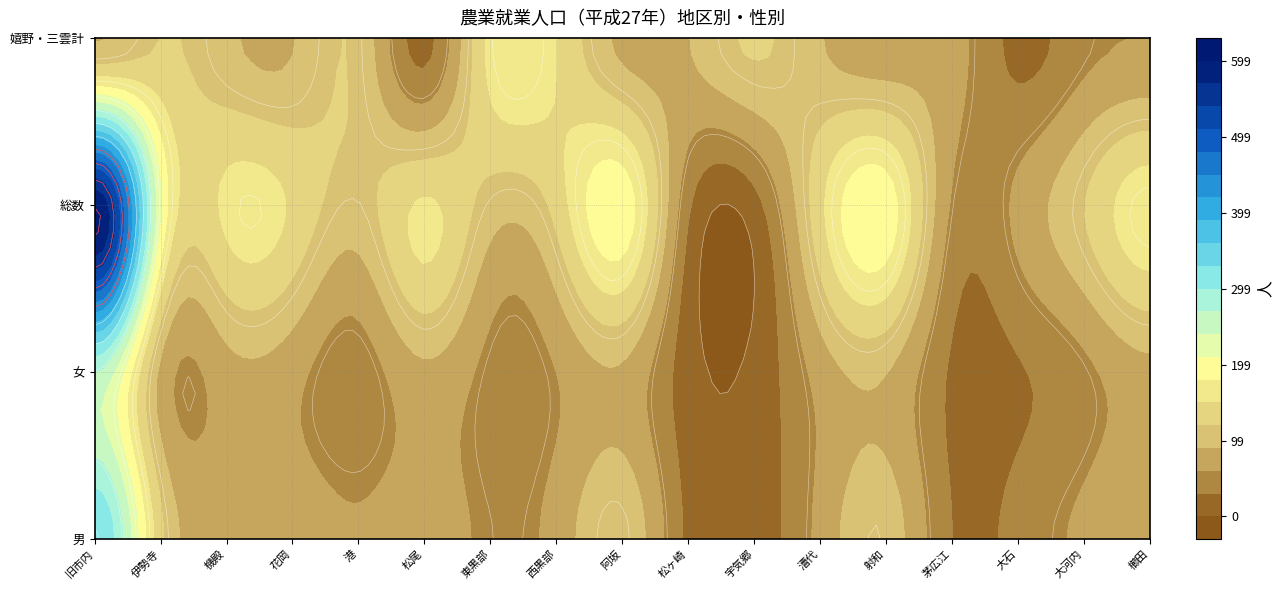

Which category has the highest value across all series?

旧市内